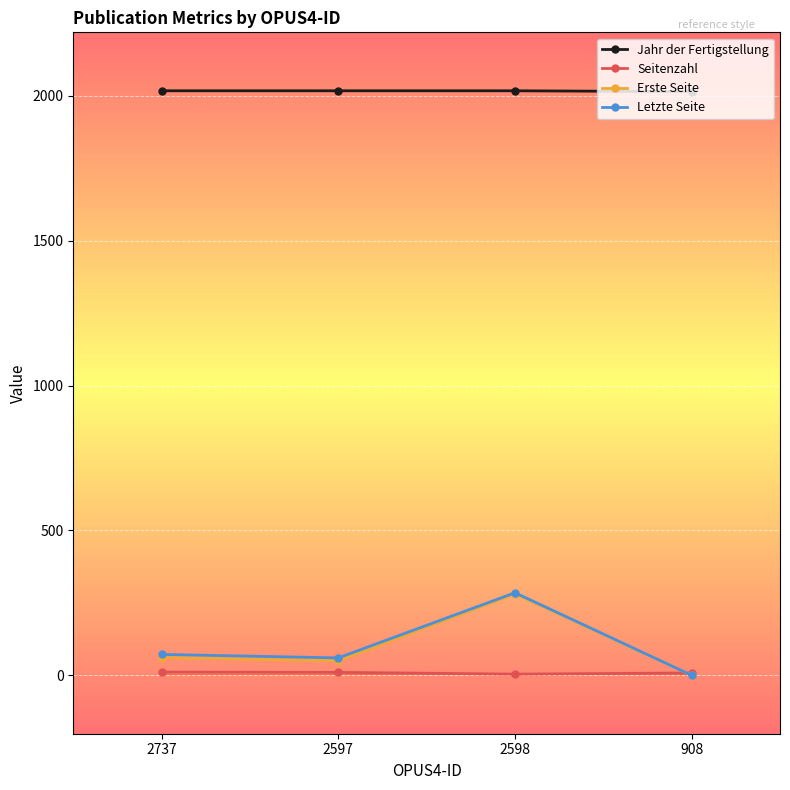

Is it true that Jahr der Fertigstellung equals 2018 at 2737?

True